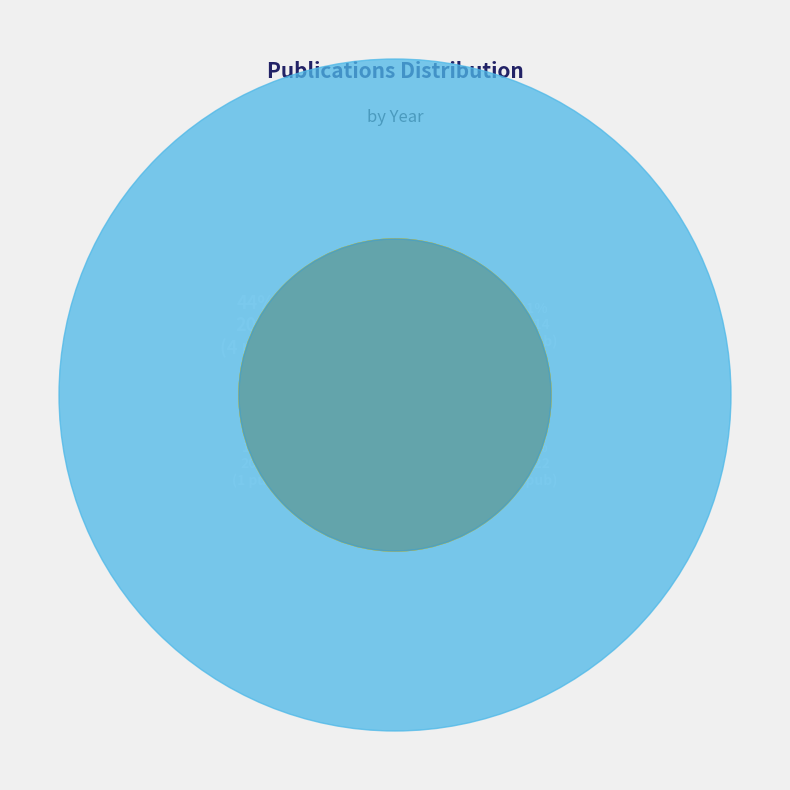

Approximately how many times larger is the value at 1988 compared to 2018?

1.0